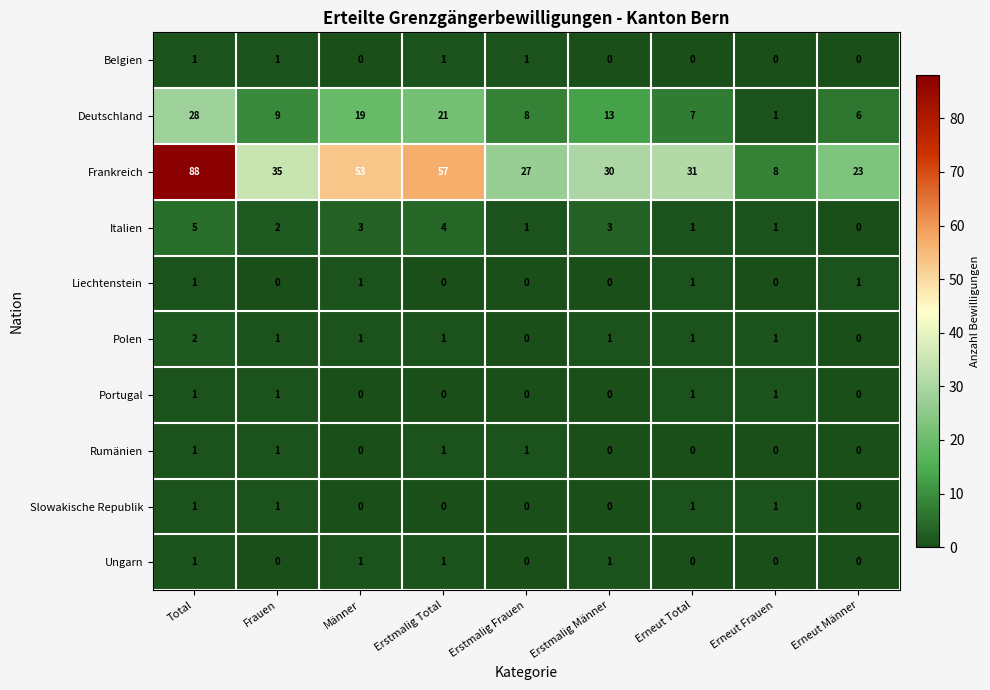

How many Ungarn values are between 0 and 1?

9